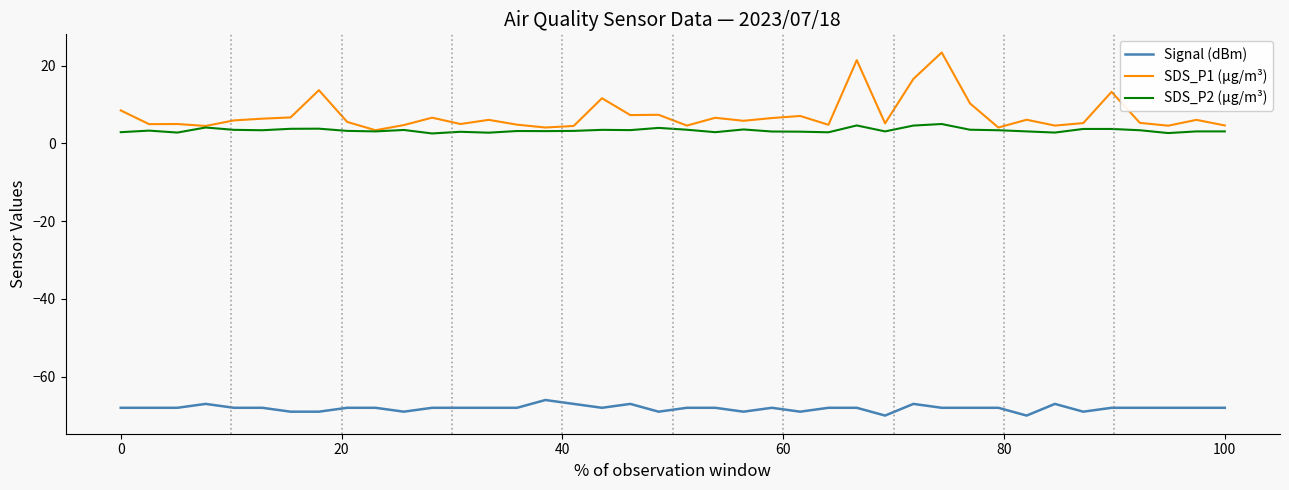

List the series in order of their peak value, lowest first.

Signal (dBm), SDS_P2 (µg/m³), SDS_P1 (µg/m³)